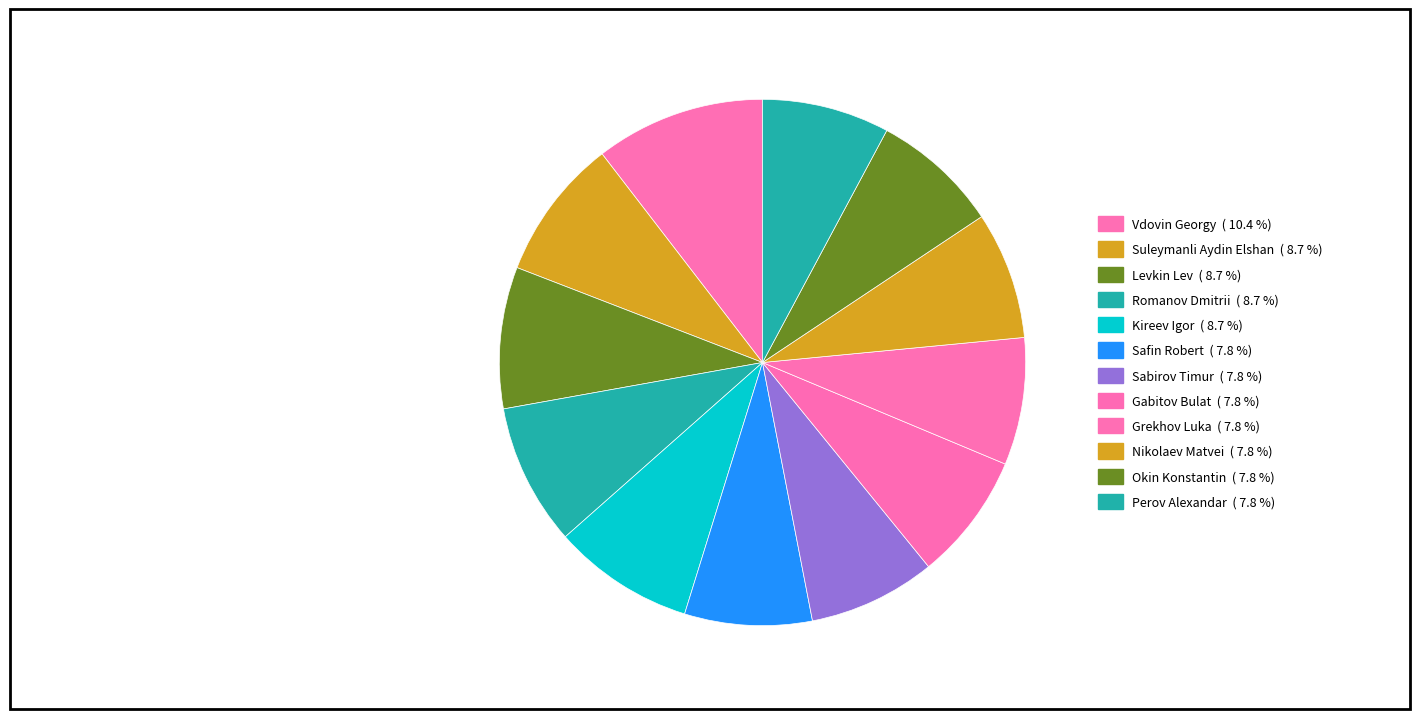

Does Grekhov Luka represent more than half of the total?

No